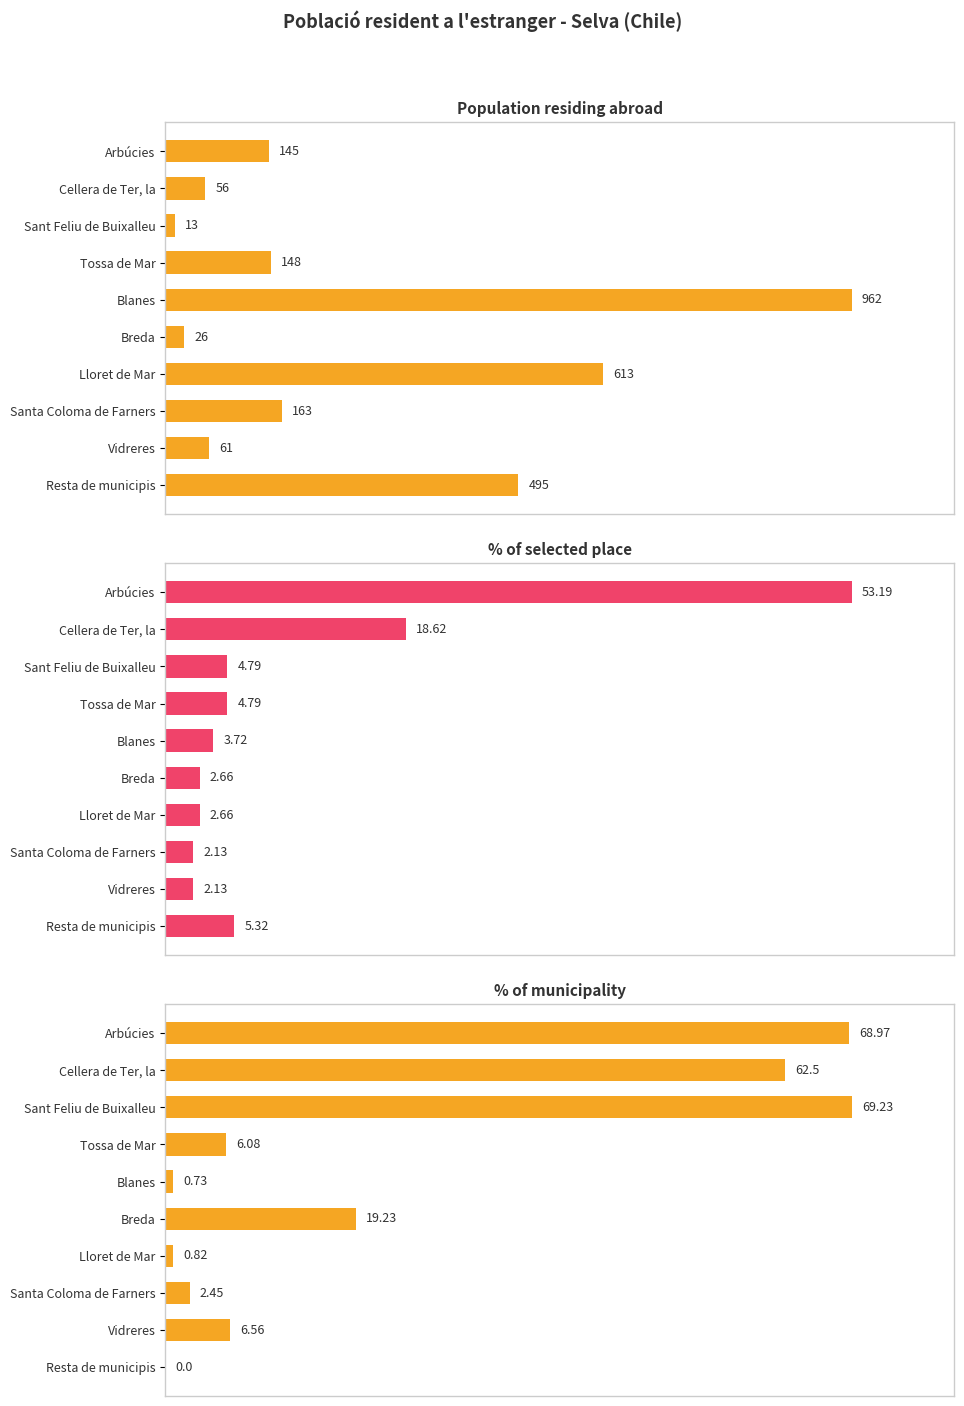

Which series has the largest range (max minus min)?

% of municipality